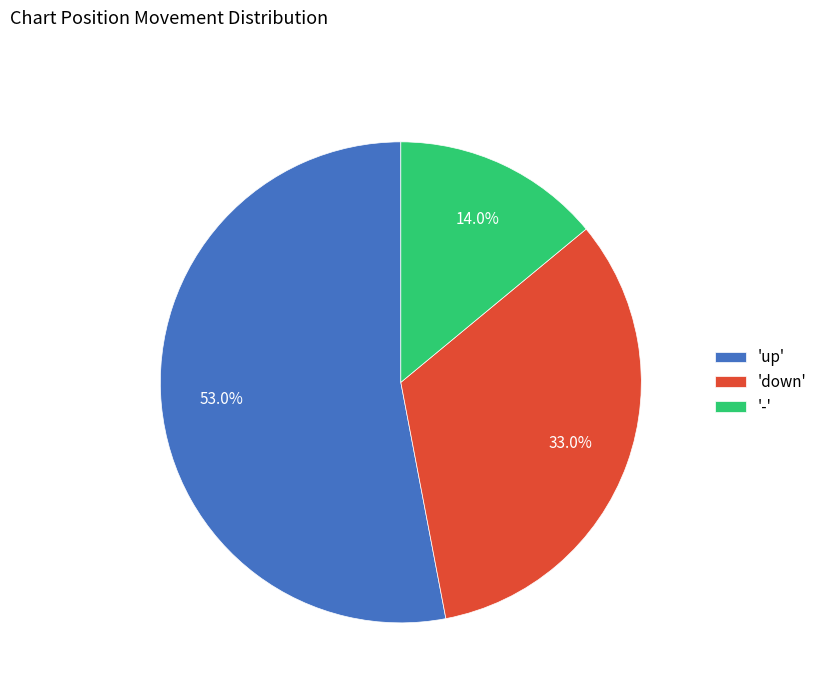

Which category accounts for the majority?

'up'